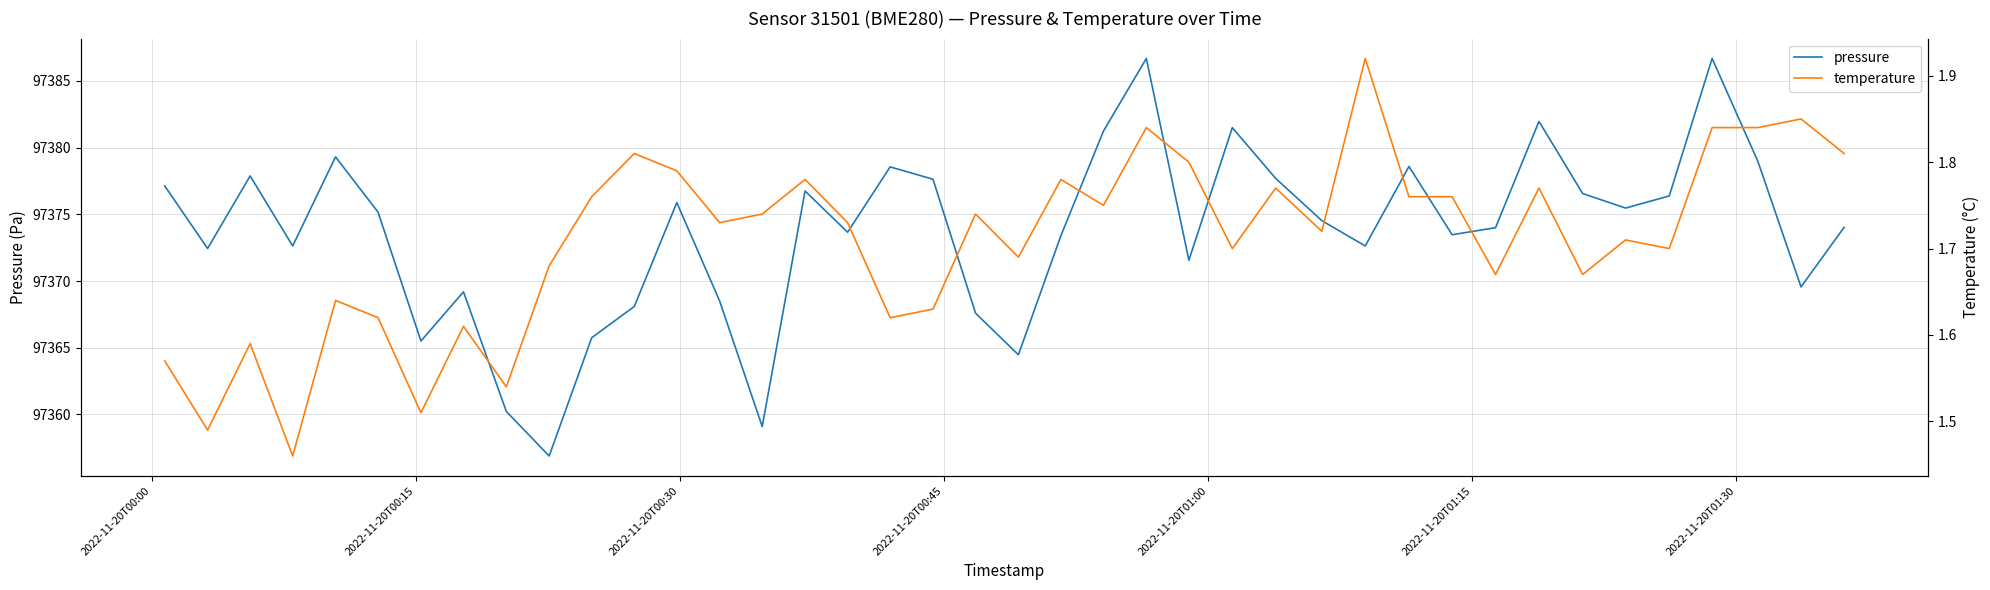

Does the chart display data point markers on the line(s)?

No